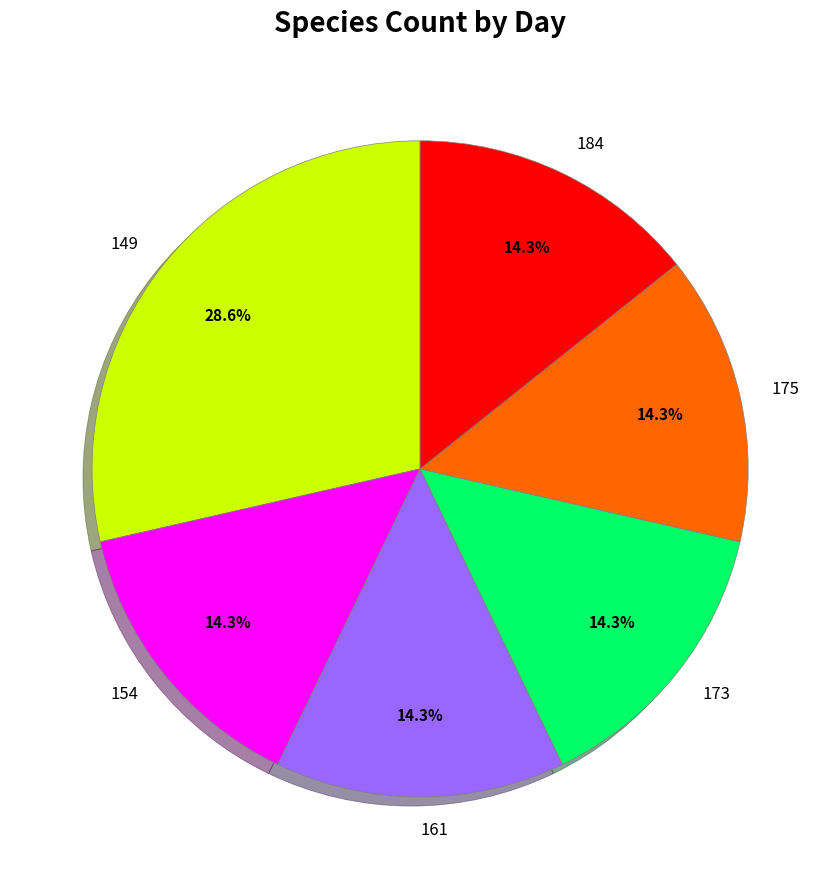

What percentage is the 149 slice, to the nearest percent?

29%